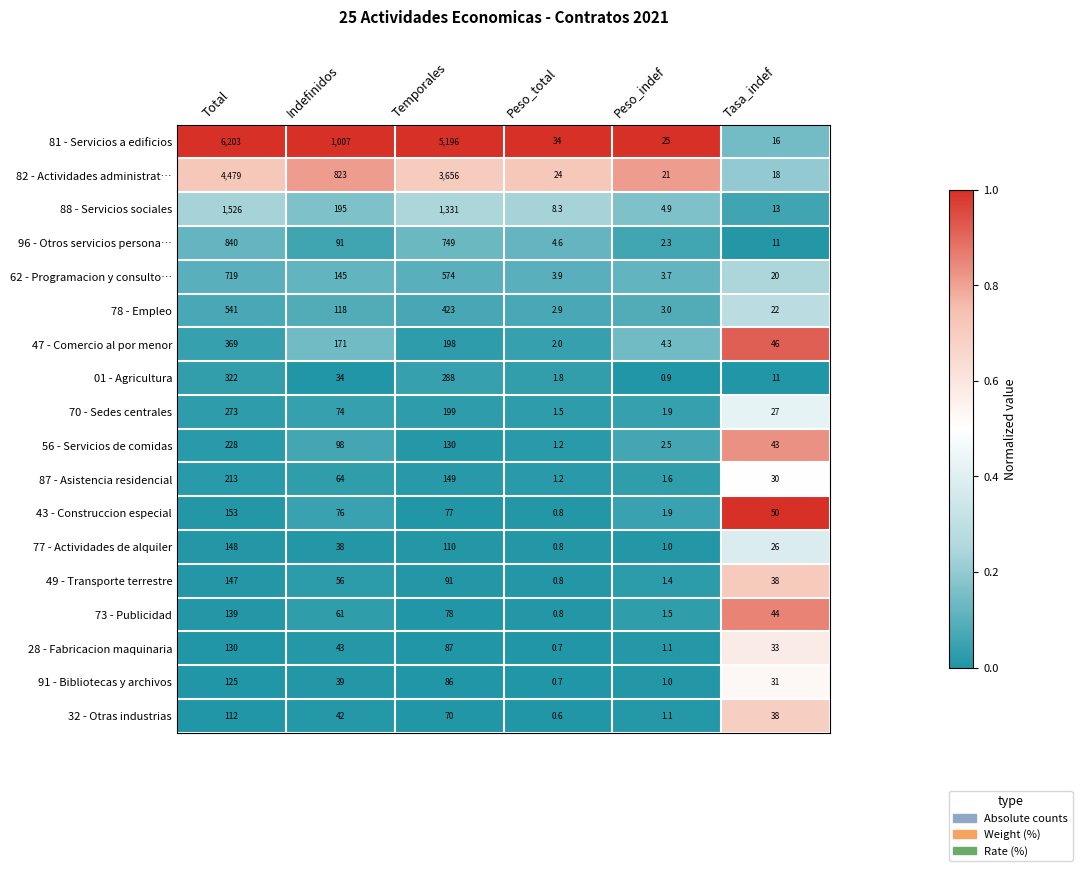

What is the sum of the 91 - Bibliotecas y archivos values at Temporales and Peso_indef?

87.0